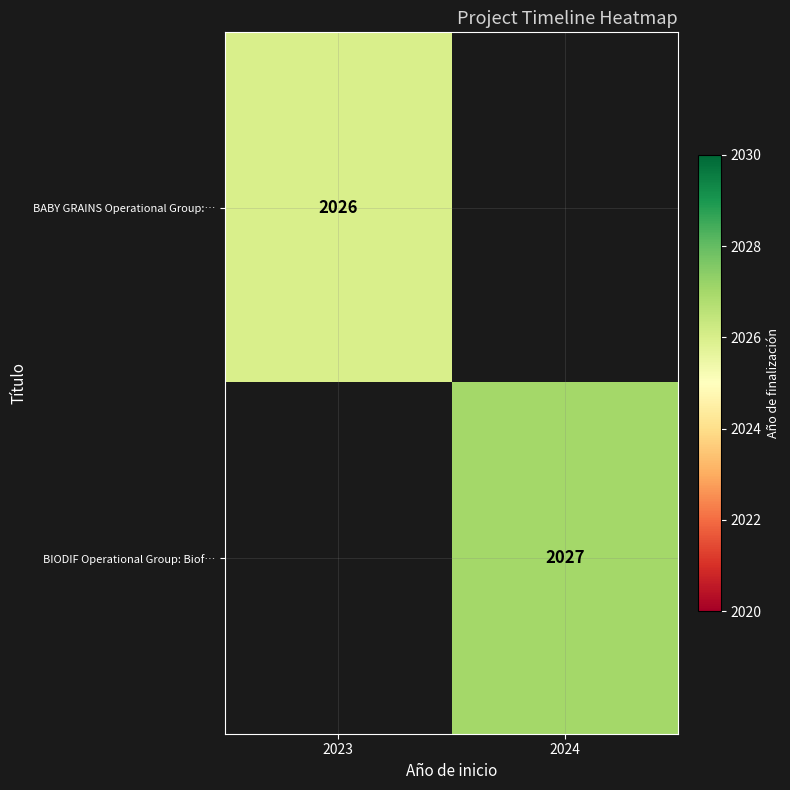

Is it true that BIODIF Operational Group: Biof… equals 3051.5 at 2024?

False